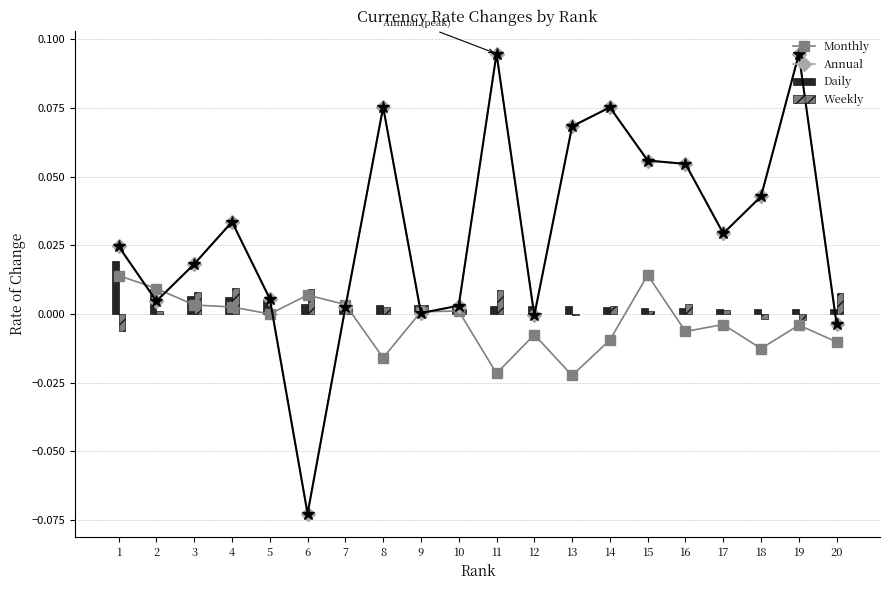

List the labels in order of Weekly value, largest first.

4, 6, 11, 3, 20, 16, 7, 9, 14, 8, 10, 17, 2, 15, 12, 5, 13, 18, 19, 1